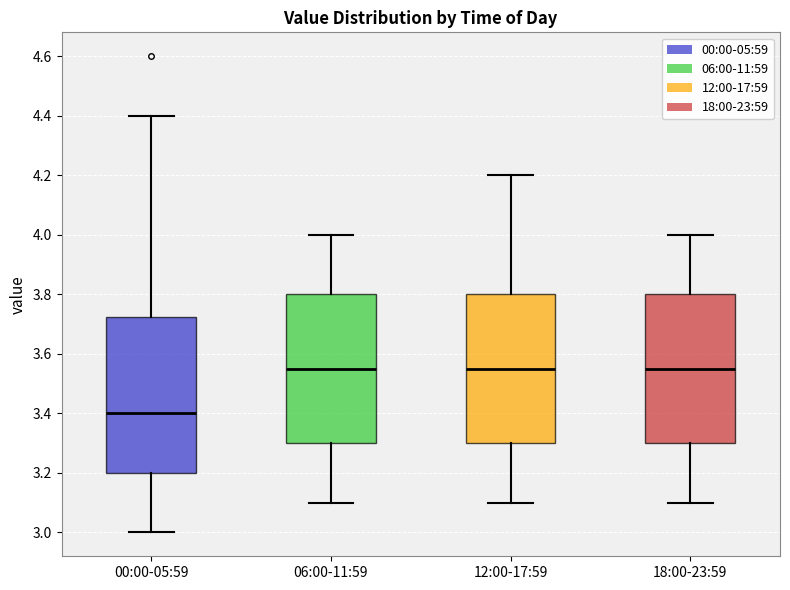

Comparing the boxes themselves (not the whiskers), which one is the tallest?

00:00-05:59